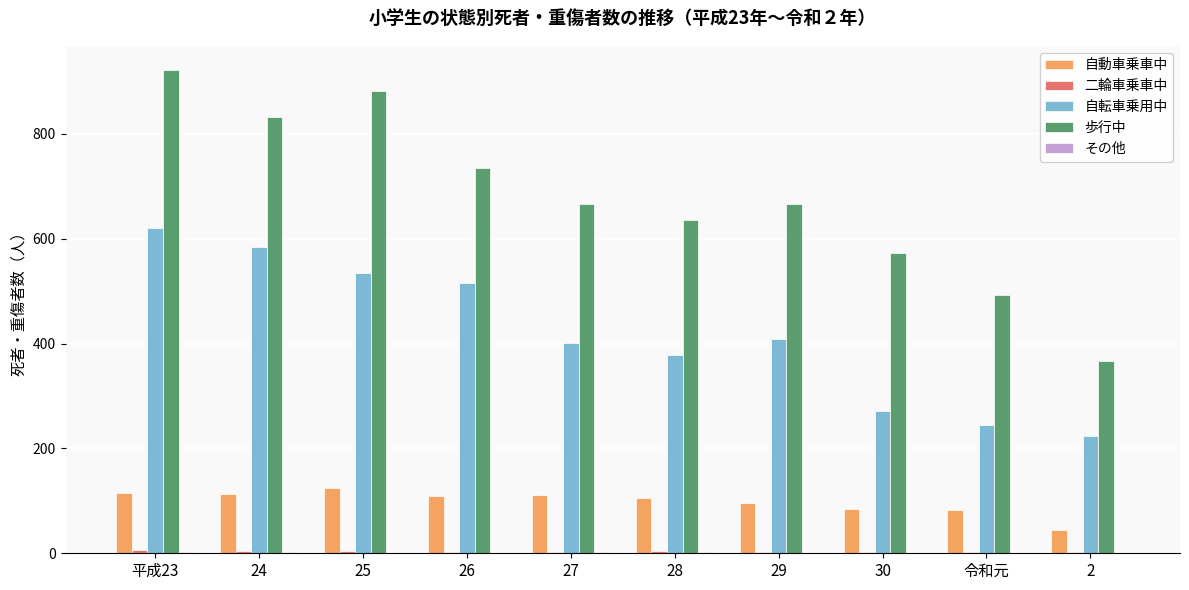

What is the sum of all 自動車乗車中 values?

984